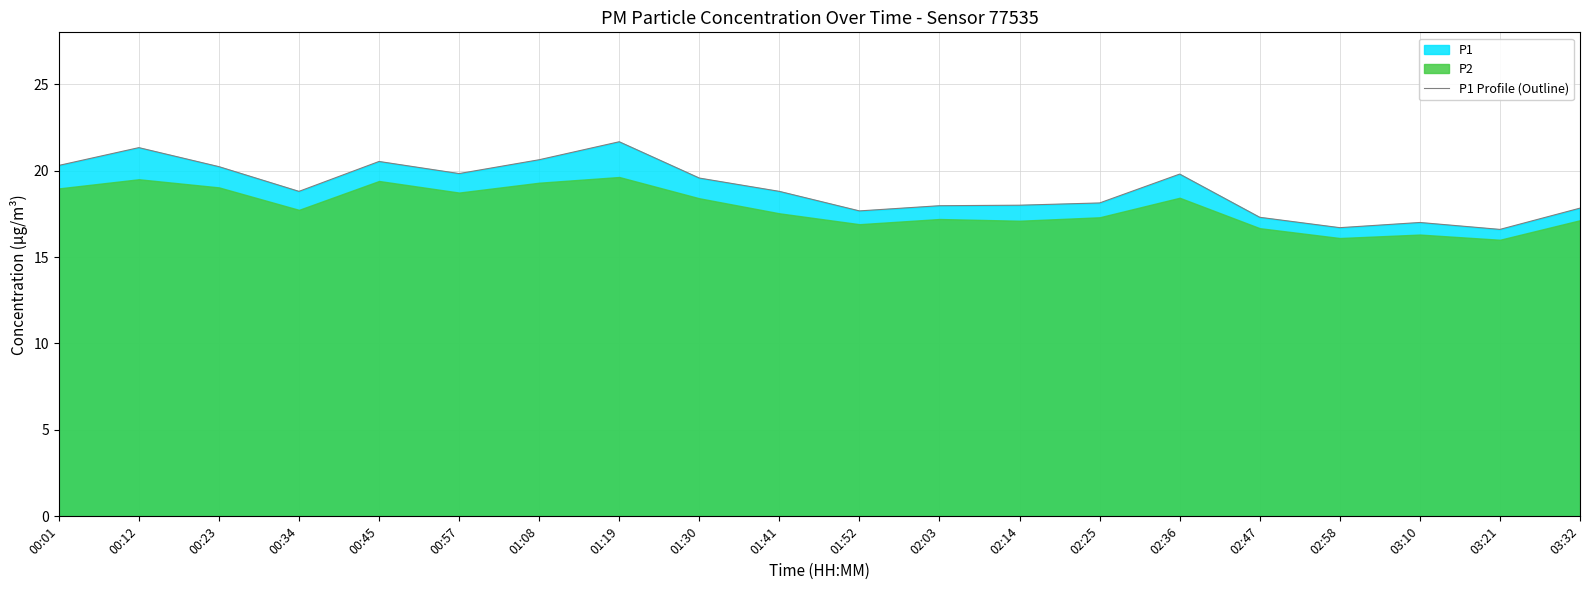

Reading left to right, transcribe all the data shown in this chart.

00:01=20.3	00:12=21.3	00:23=20.2	00:34=18.8	00:45=20.5	00:57=19.8	01:08=20.6	01:19=21.7	01:30=19.6	01:41=18.8	01:52=17.7	02:03=18.0	02:14=18.0	02:25=18.1	02:36=19.8	02:47=17.3	02:58=16.7	03:10=17.0	03:21=16.6	03:32=17.8